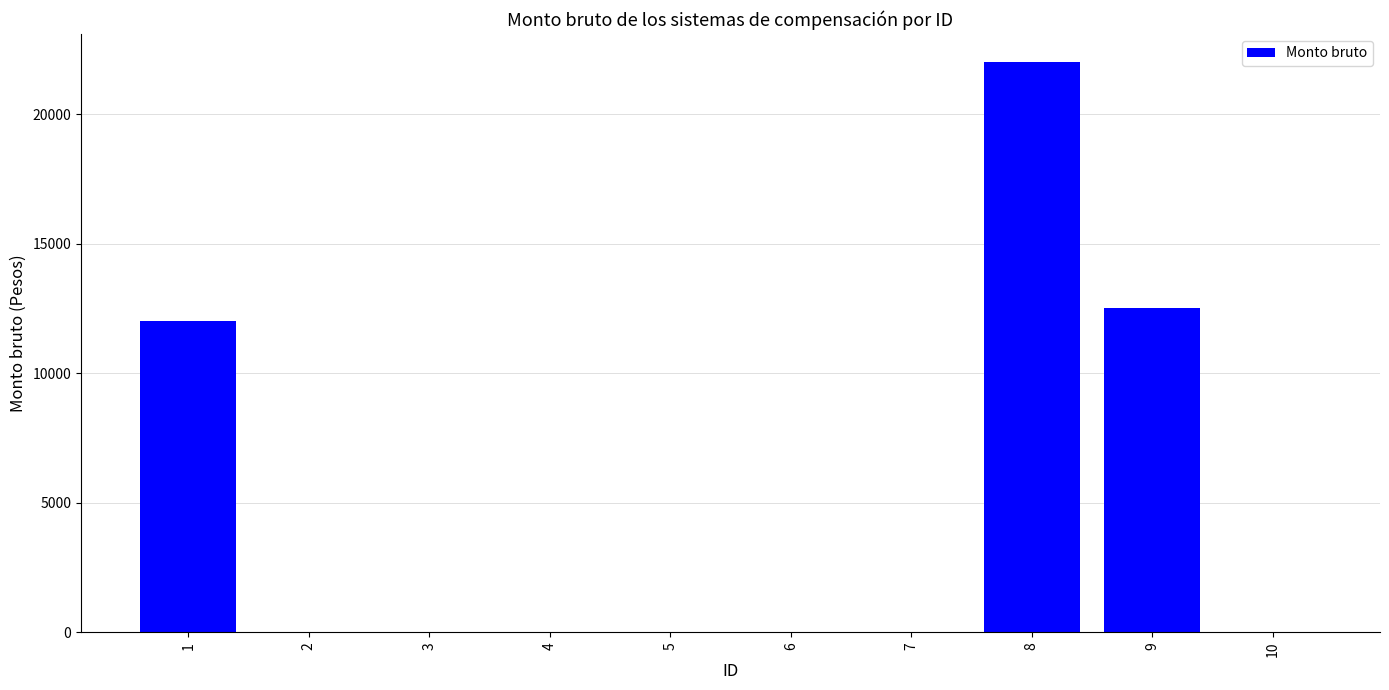

True or false: the data shows 0.0 at 4.

True